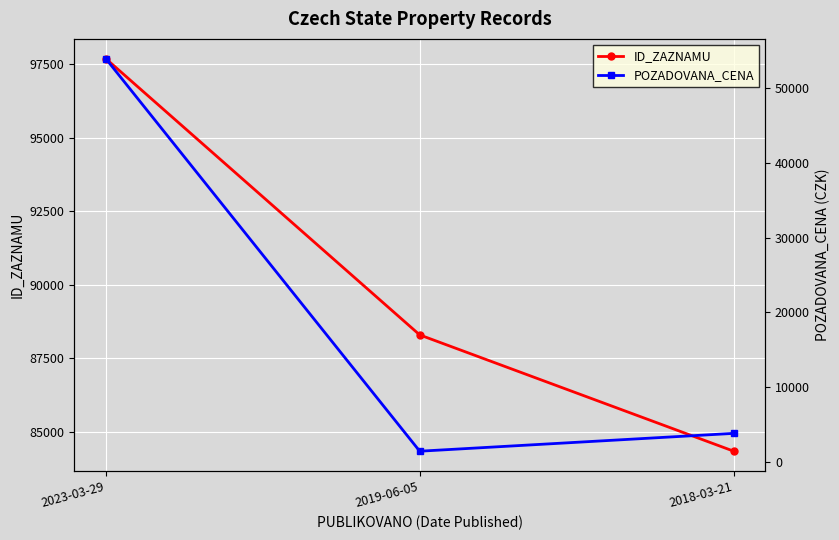

Between 2019-06-05 and 2018-03-21, which is larger?

2019-06-05